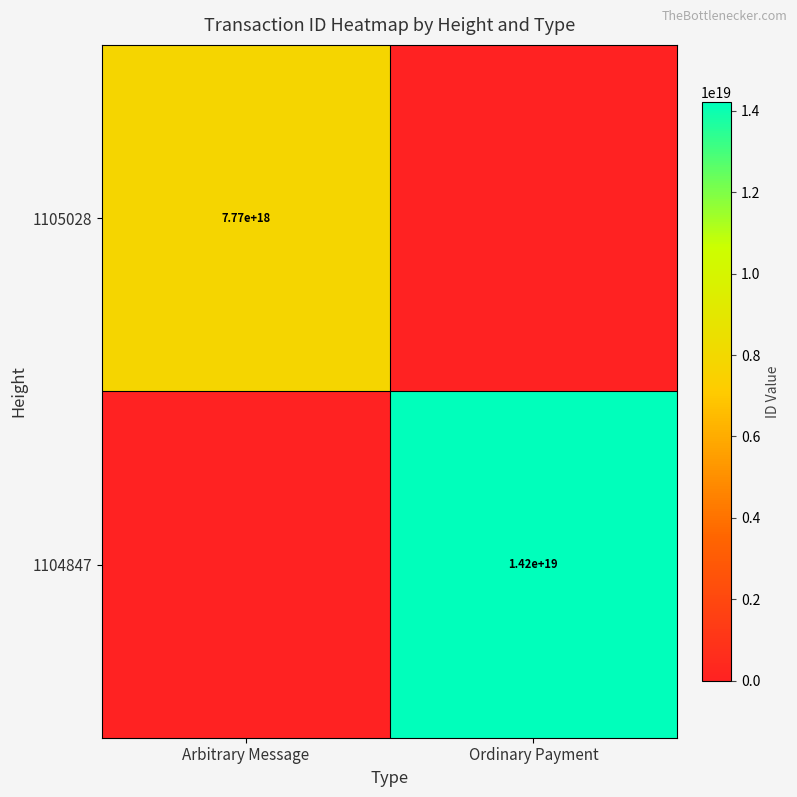

The 1105028 series shows 7770000000000000000 at Arbitrary Message. True or false?

True